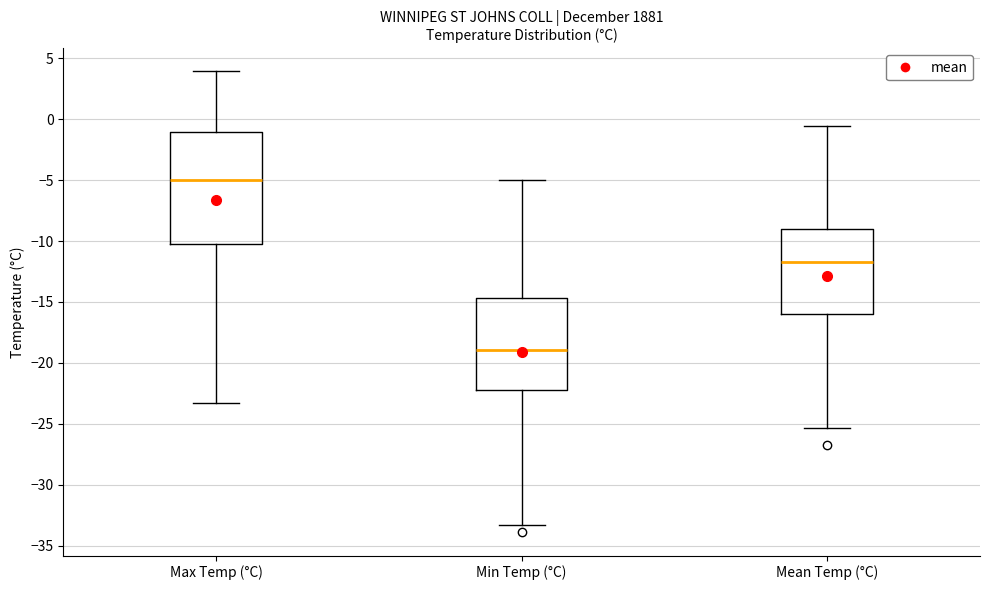

Reading left to right, read every box against the y-axis: the position of its median line, the range the box covers, and the ends of its whiskers. The values are not printed on the chart, so give them approximately, as read against the axis.

Max Temp (°C): median -5.0, box -10.0 to -1.0, whiskers -23.5 to 4.0
Min Temp (°C): median -19.0, box -22.0 to -14.5, whiskers -33.5 to -5.0
Mean Temp (°C): median -11.5, box -16.0 to -9.0, whiskers -25.5 to -0.5